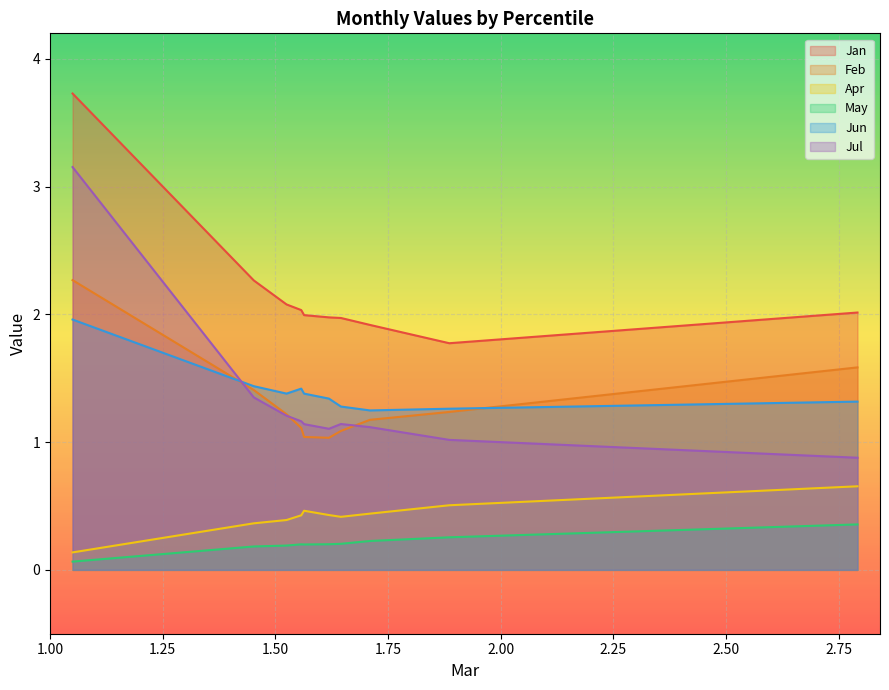

True or false: Jan and Feb cross at least once.

False